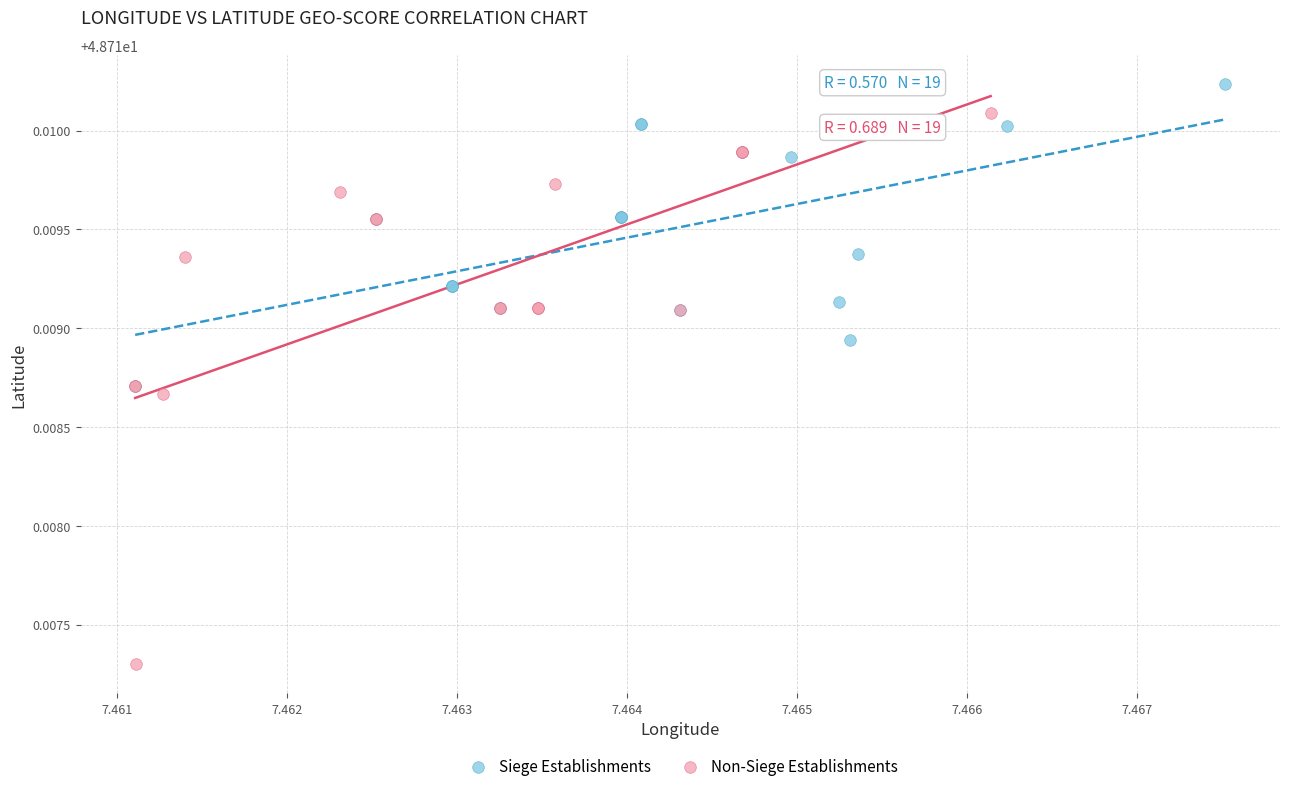

Which series has the widest spread of Y values?

Non-Siege Establishments